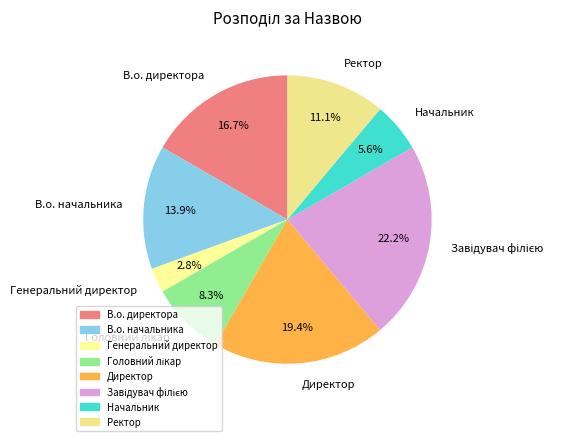

To the nearest percent, what is the average slice percentage?

12%